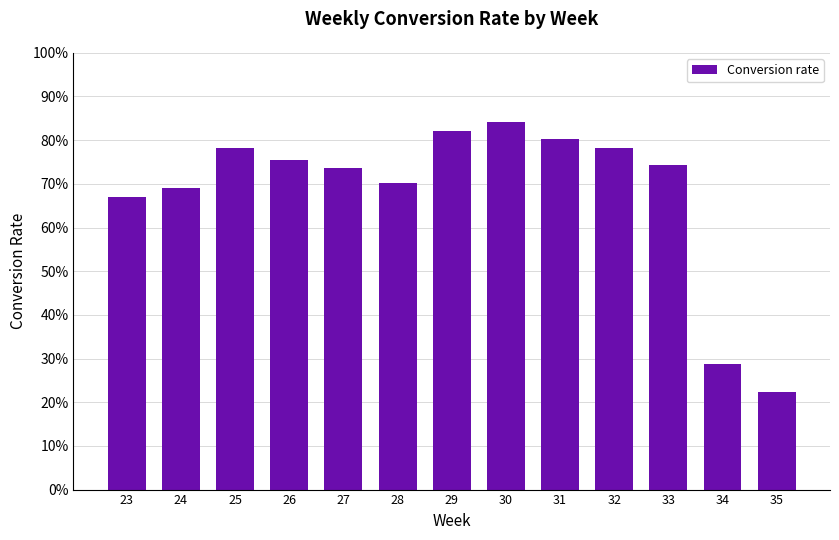

Are the bars grouped side by side (vs. stacked)?

No